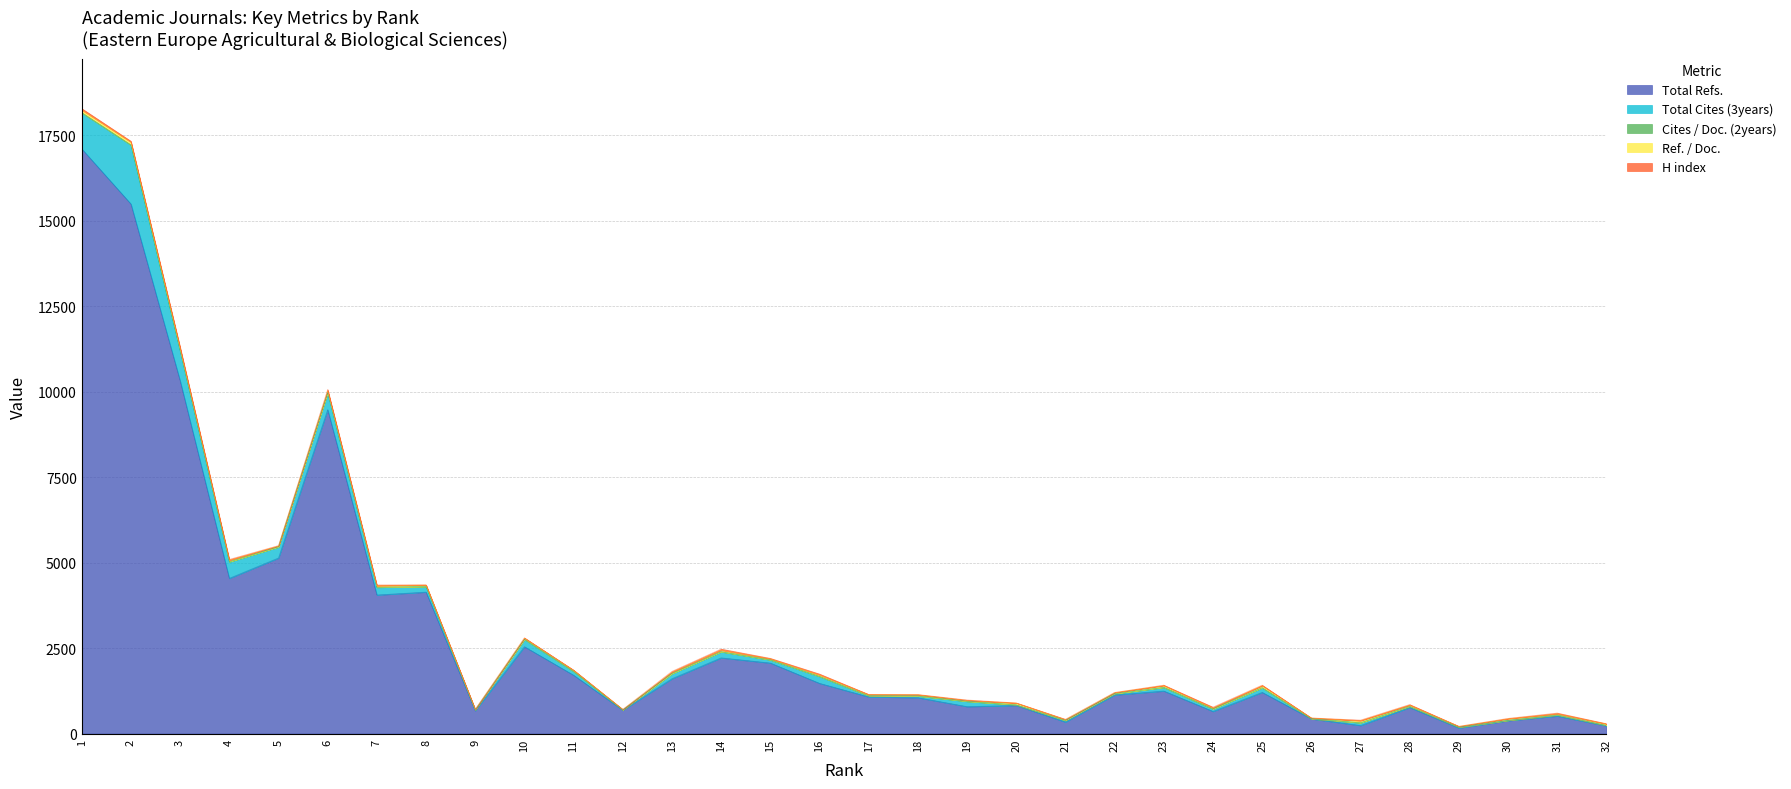

How many data points in Total Refs. are less than 1206?

16